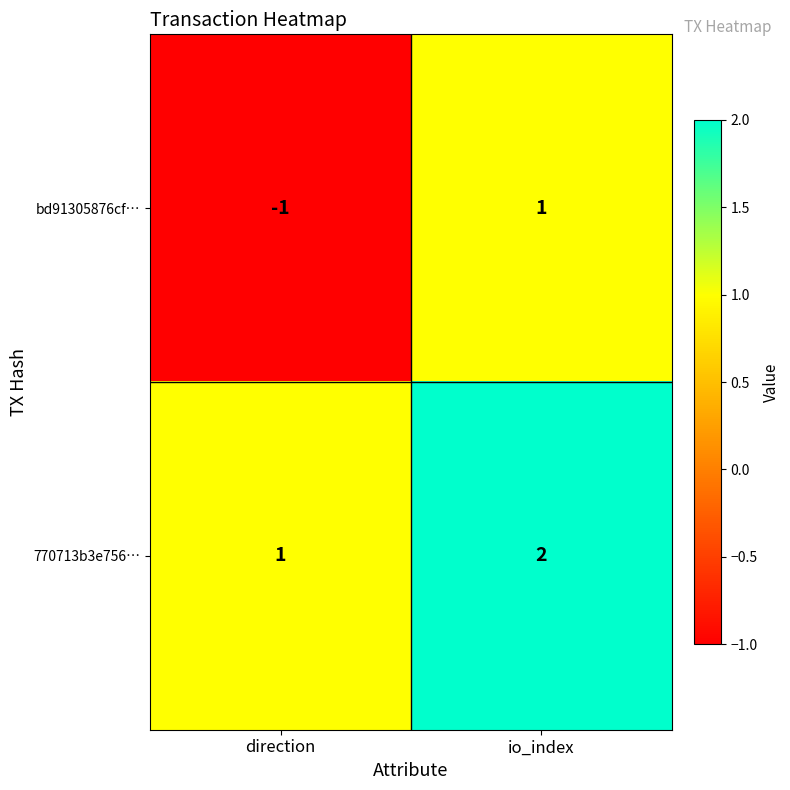

How many values in the bd91305876cf… series are below 1?

1